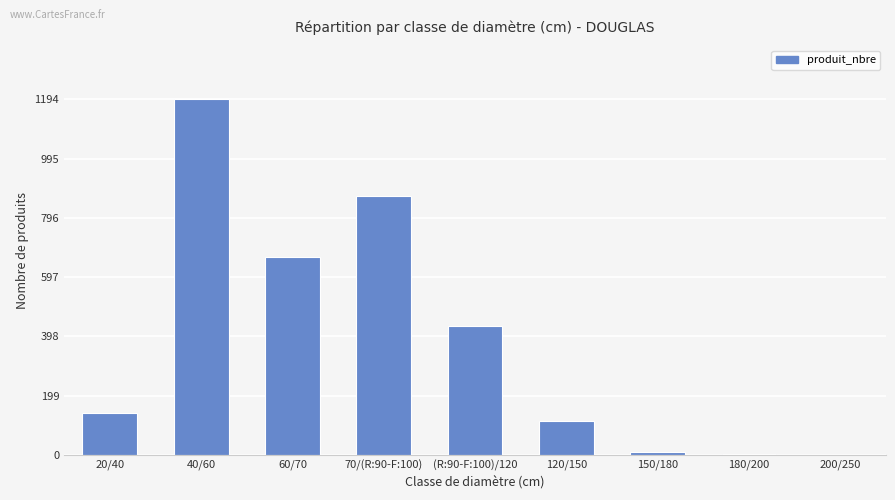

True or false: the data shows 560 at 40/60.

False